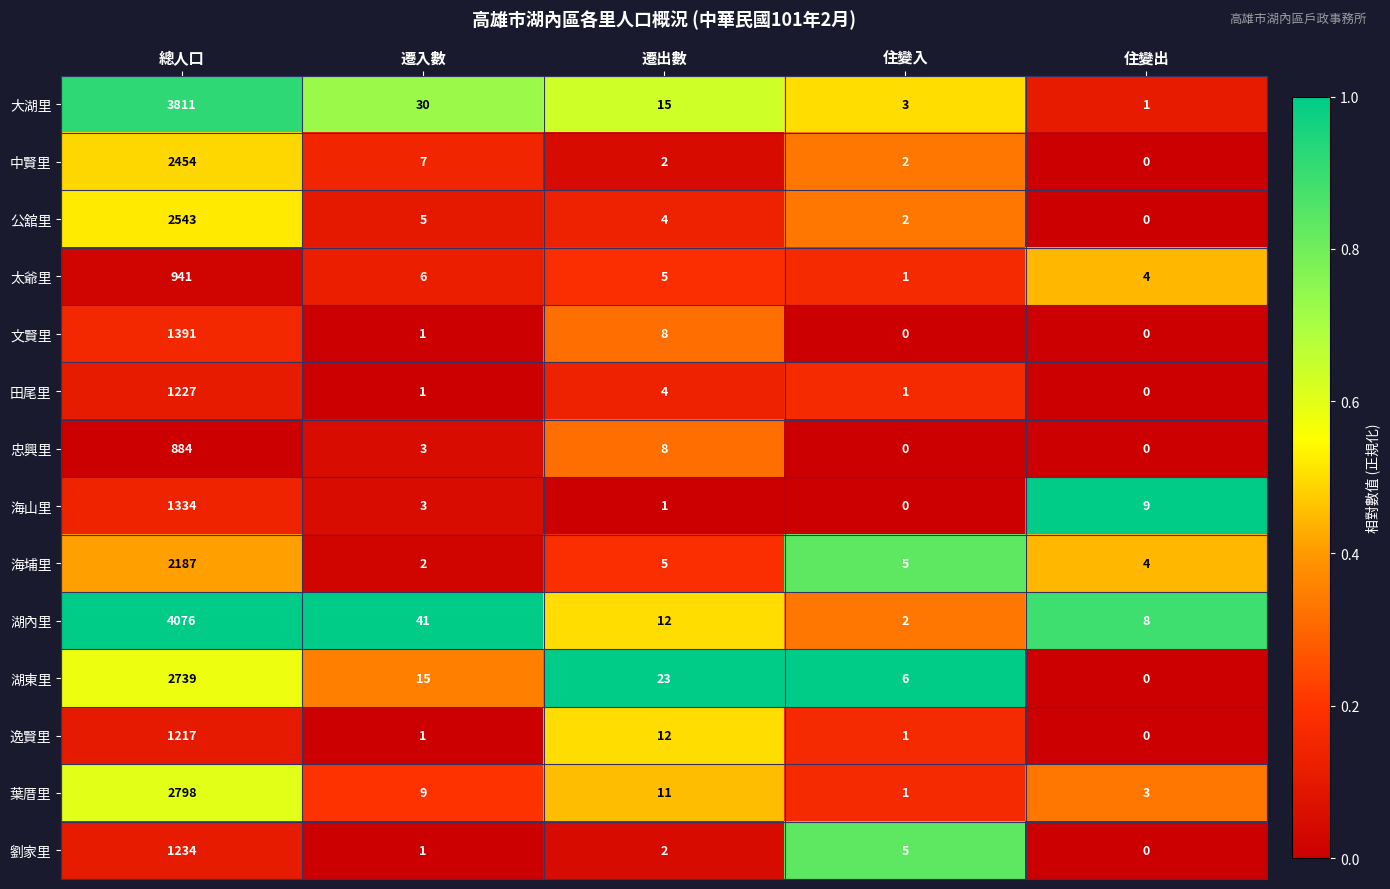

Rank the series by their maximum value, from highest to lowest.

湖內里, 大湖里, 葉厝里, 湖東里, 公舘里, 中賢里, 海埔里, 文賢里, 海山里, 劉家里, 田尾里, 逸賢里, 太爺里, 忠興里